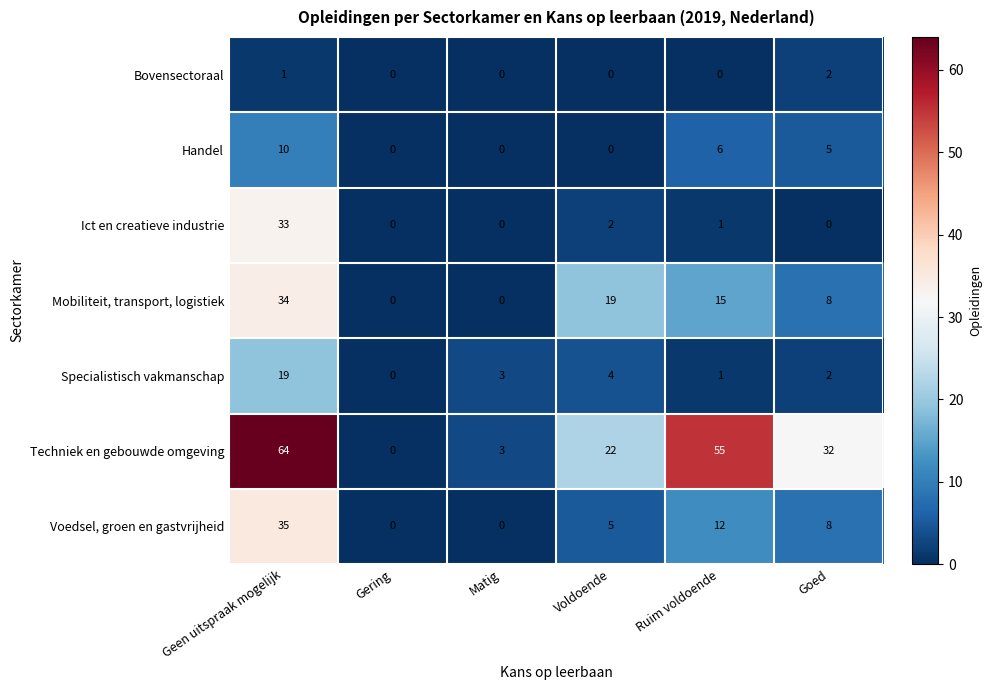

Which category has the highest value in the Mobiliteit, transport, logistiek series?

Geen uitspraak mogelijk